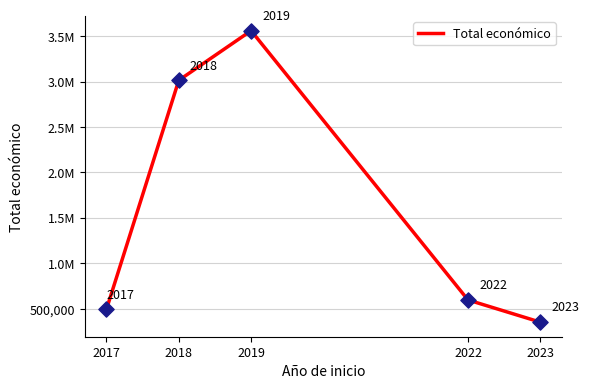

Is this an area chart (filled region under the line)?

No